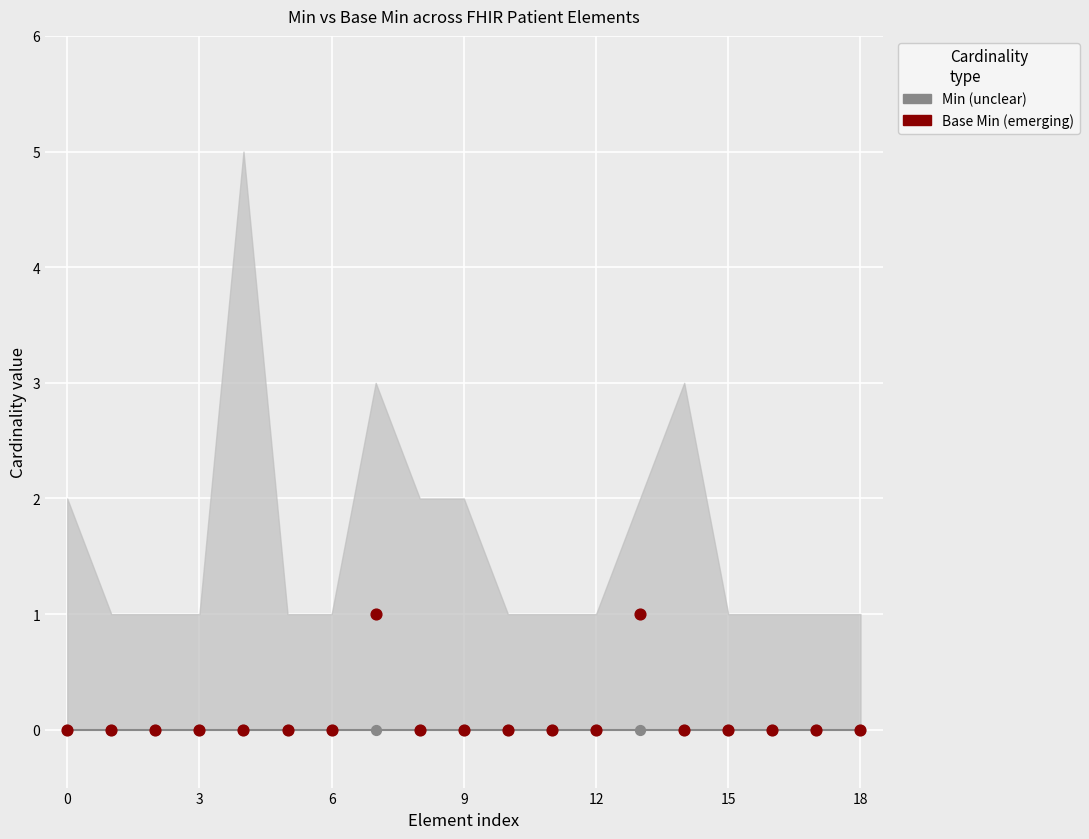

Which series reaches the minimum Y coordinate?

Min (unclear)